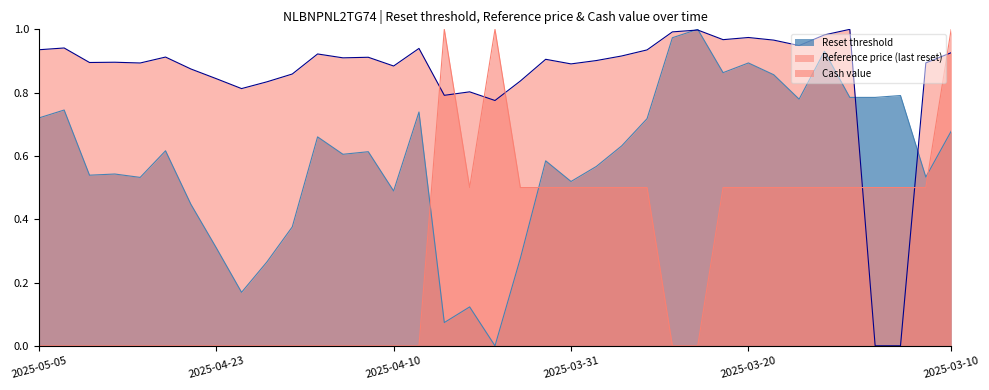

Which series has the largest range (max minus min)?

Reset threshold